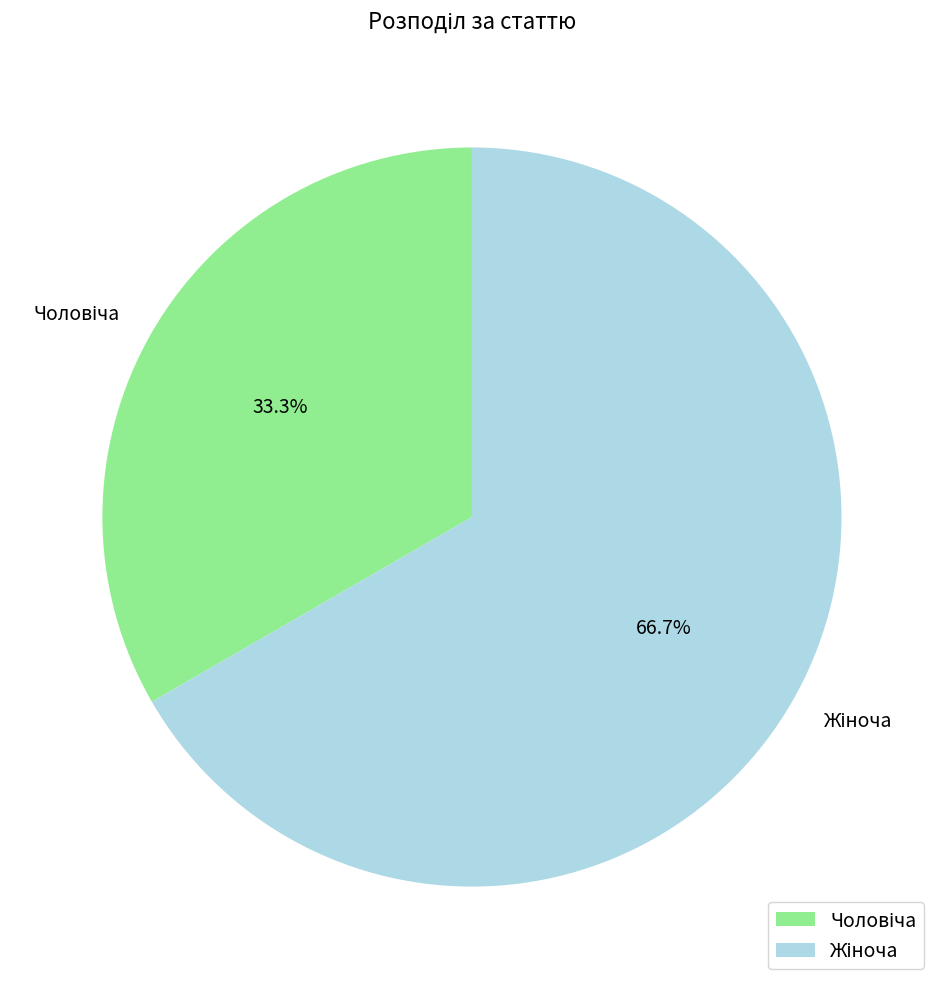

Does any single category account for the majority?

Yes